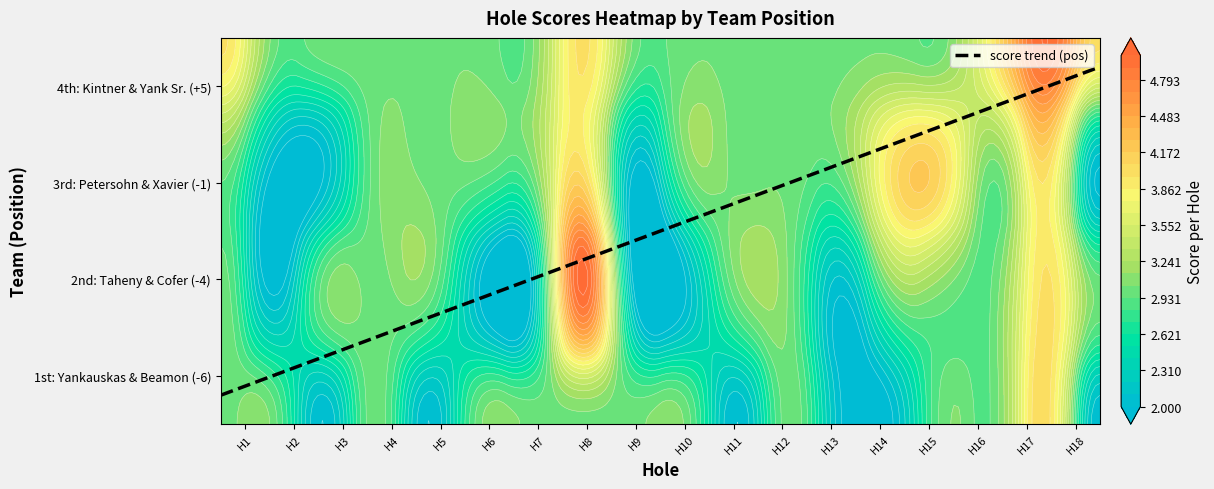

Which series has the largest range (max minus min)?

Craig Taheny Sr. & Adam Cofer